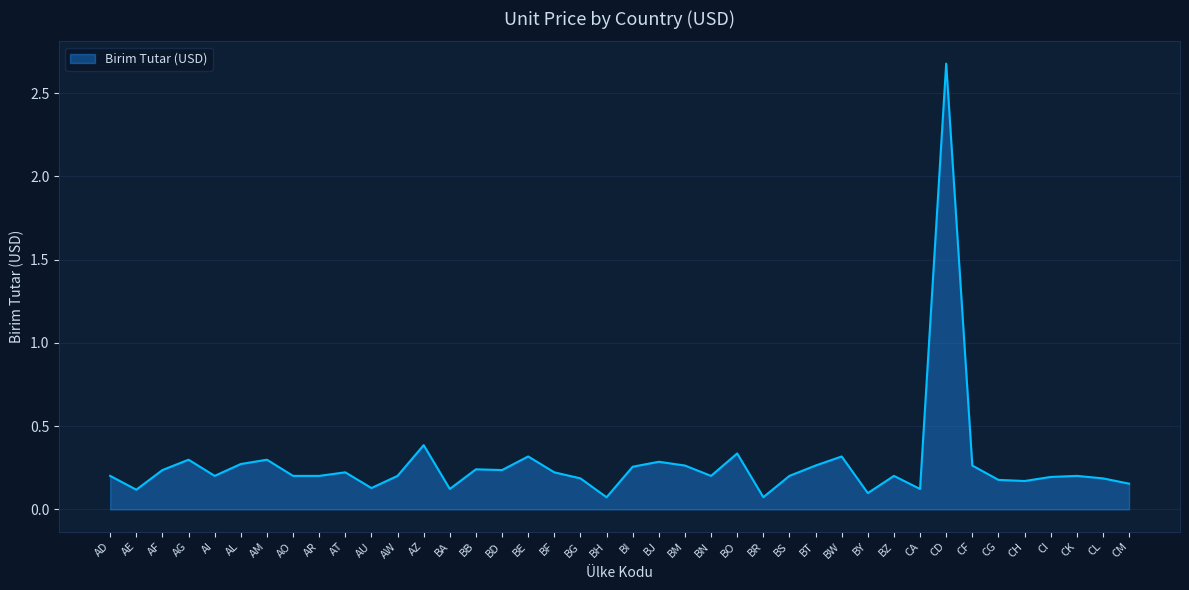

At which category does the chart reach its peak across all series?

CD